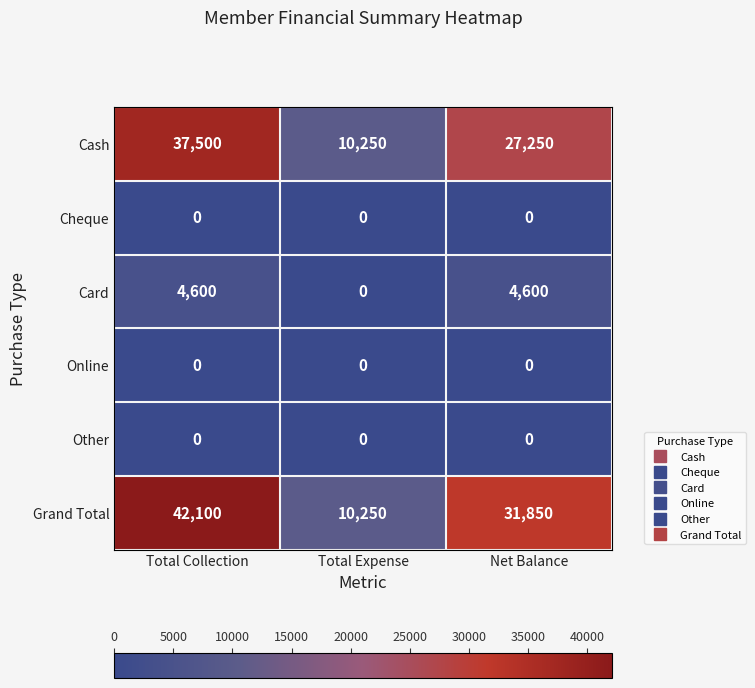

What value does the Card series have at Total Collection, to the nearest 100?

4600